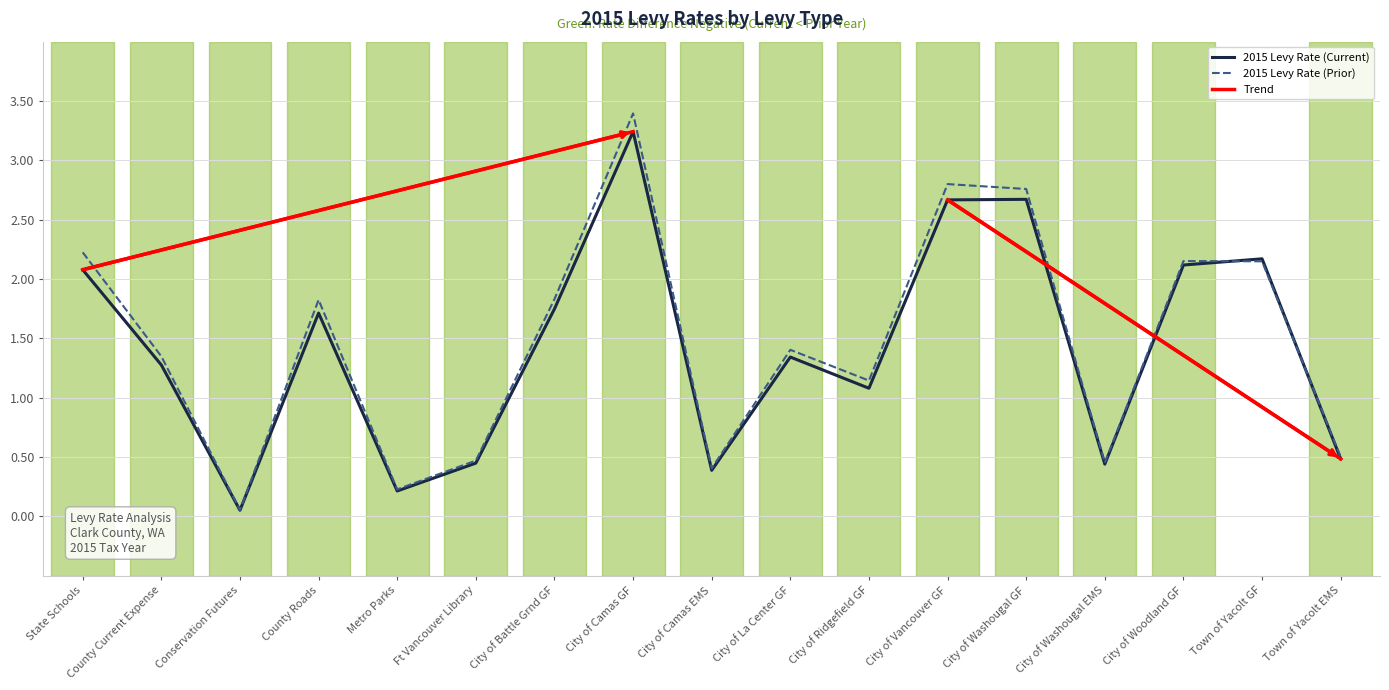

Rank the series at Metro Parks from highest to lowest value.

2015 Levy Rate (Prior), 2015 Levy Rate (Current)